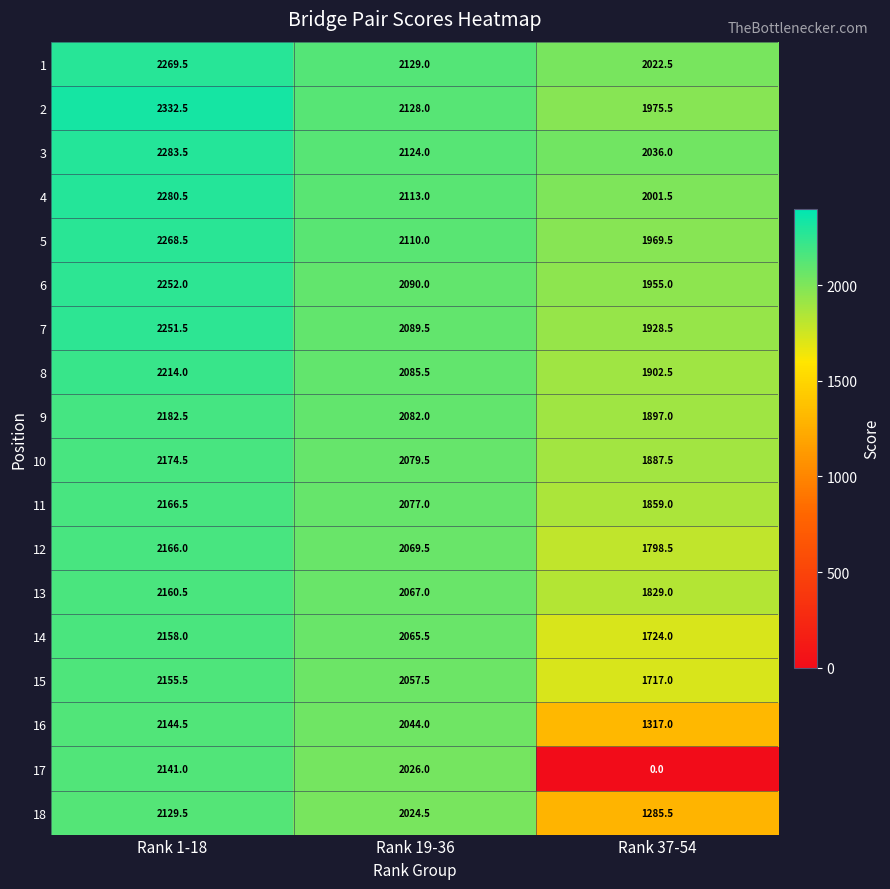

What is the sum of all 6 values?

6297.0